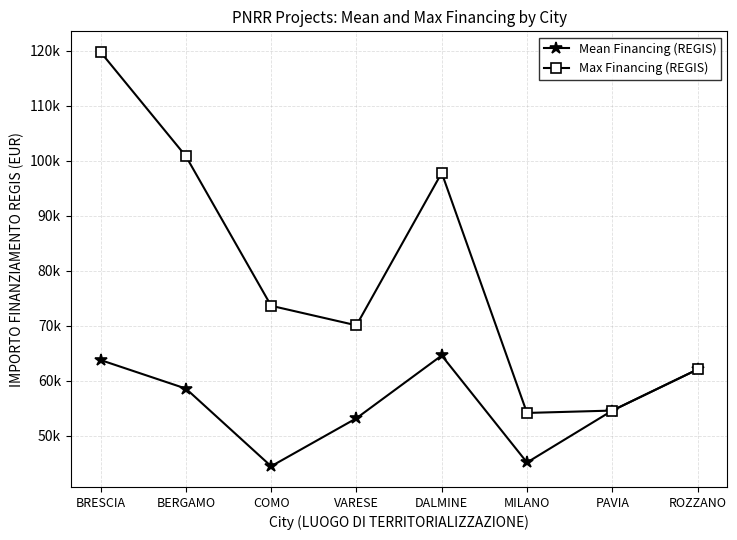

What position from the right is BERGAMO?

7